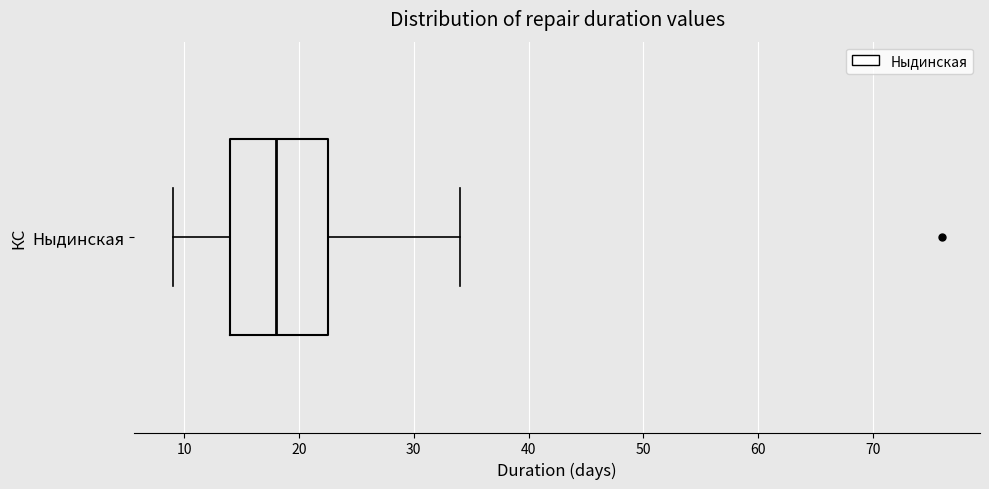

Where does the median line of the box for Ныдинская sit on the x-axis? The values are not printed on the chart, so give them approximately, as read against the axis.

18